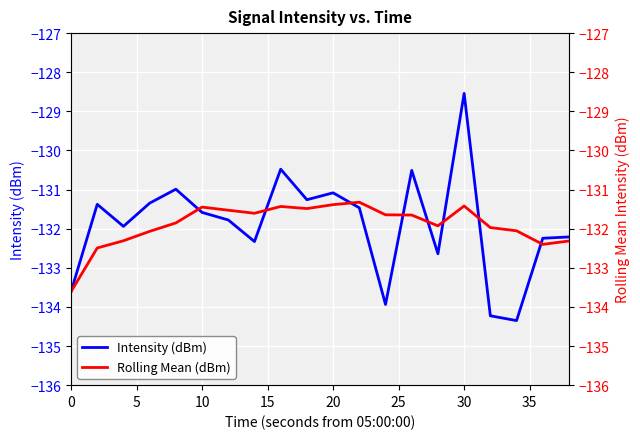

Is this an area chart (filled region under the line)?

No